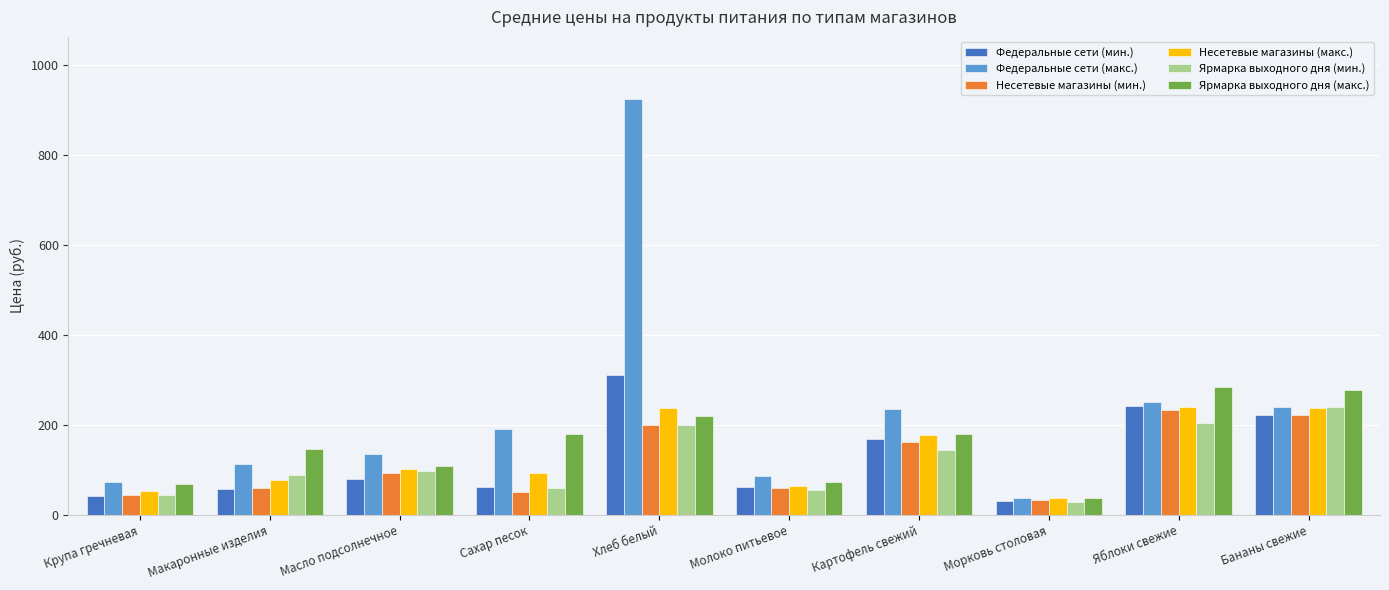

At which category does the chart reach its peak across all series?

Хлеб белый